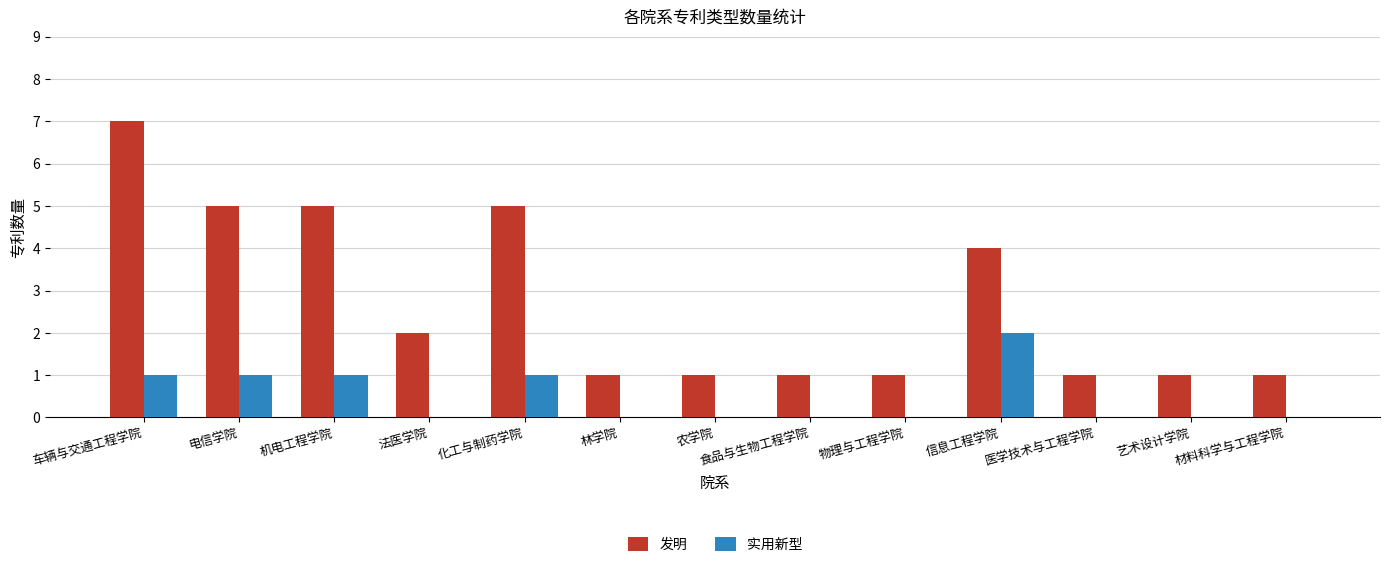

What is the maximum value for 实用新型?

2